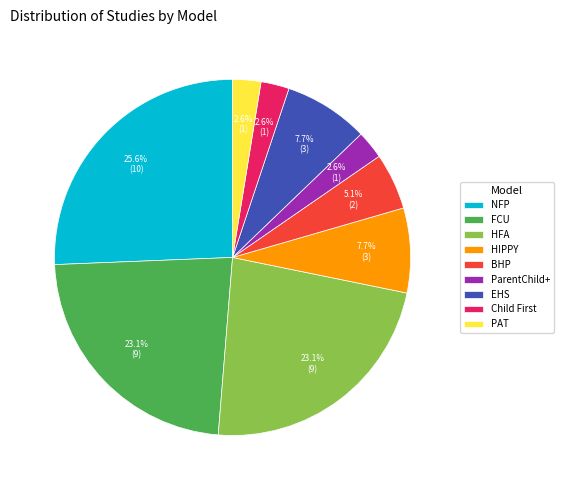

Does any single category account for the majority?

No